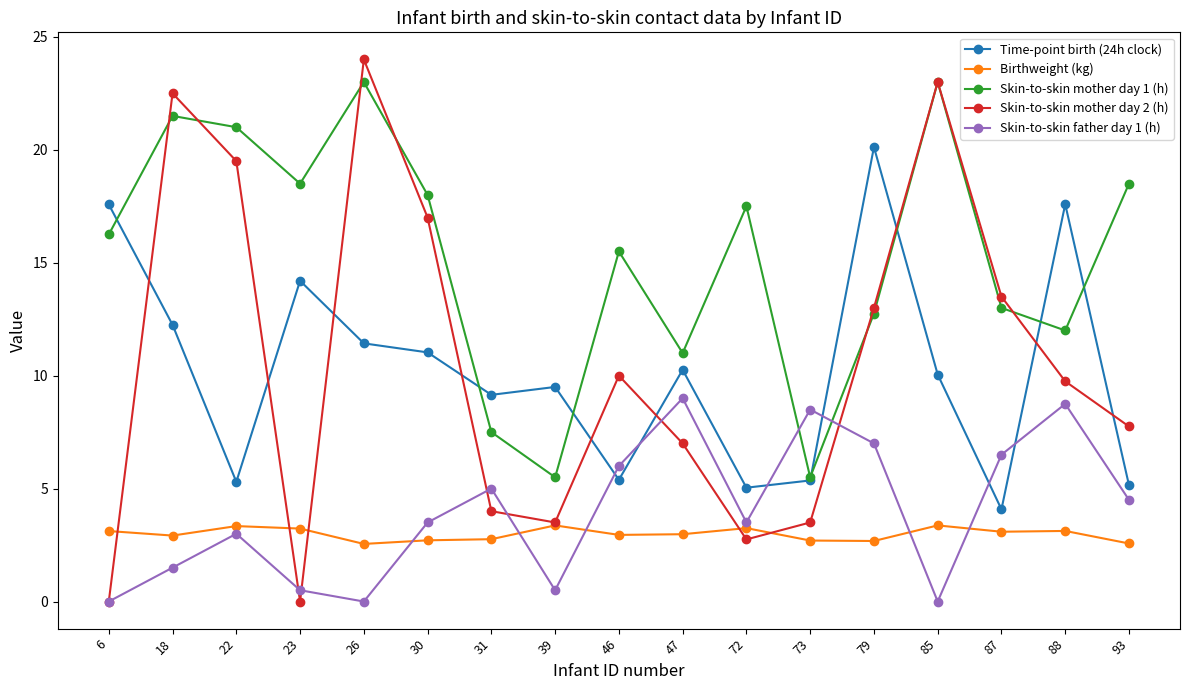

How many lines are shown in the chart?

5